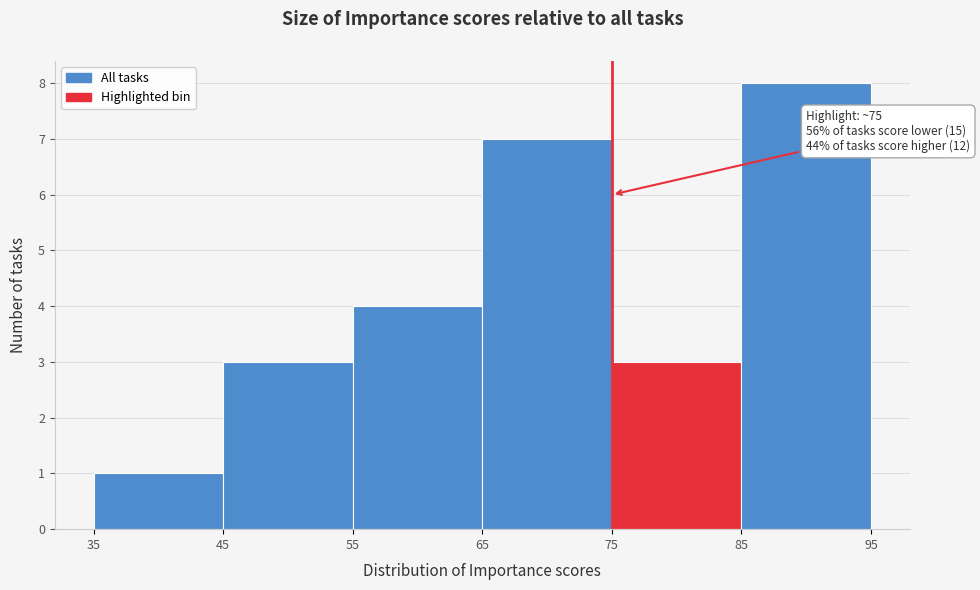

Over which range of the x-axis is the bar tallest?

85 to 95